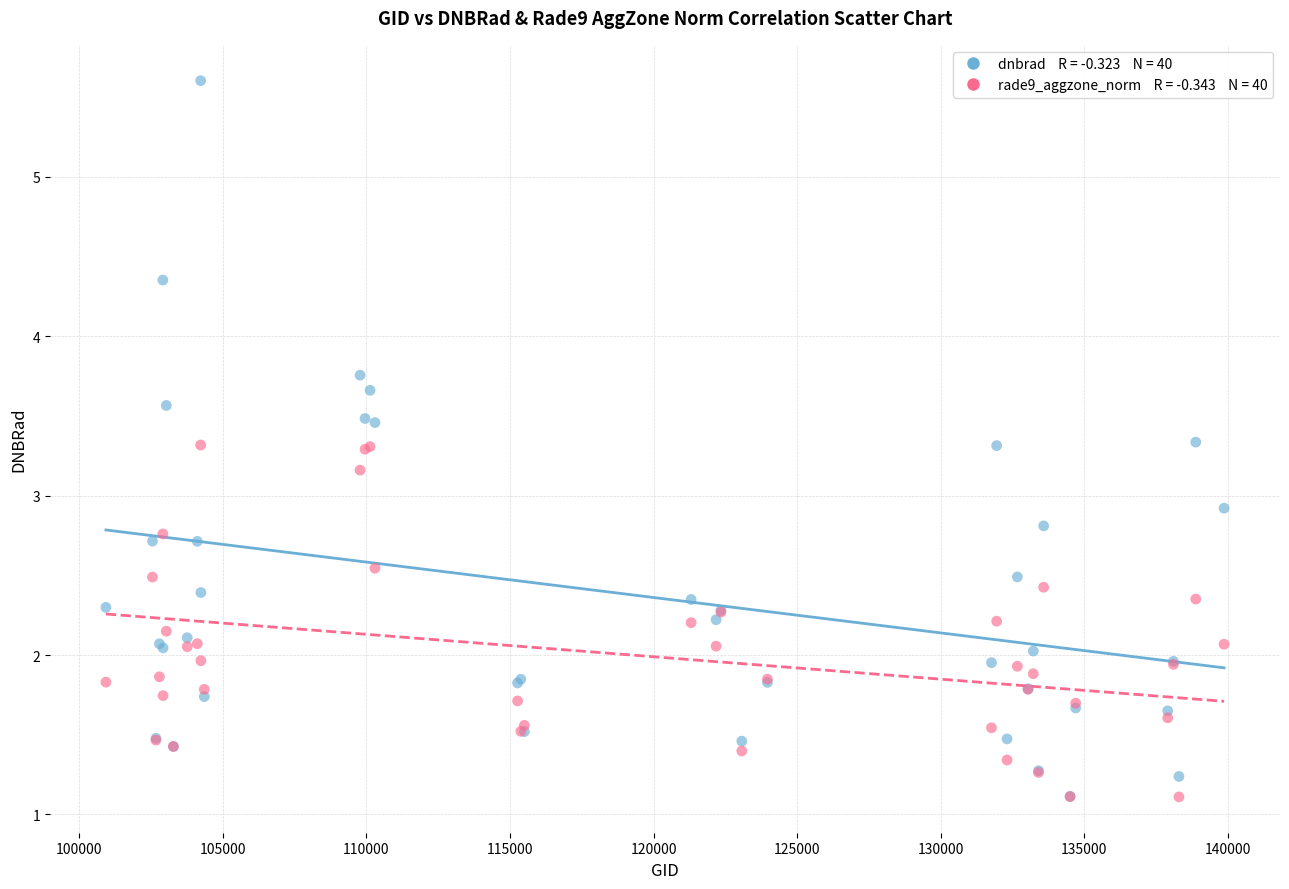

Across all series, what Y value is closest to 3?

2.9